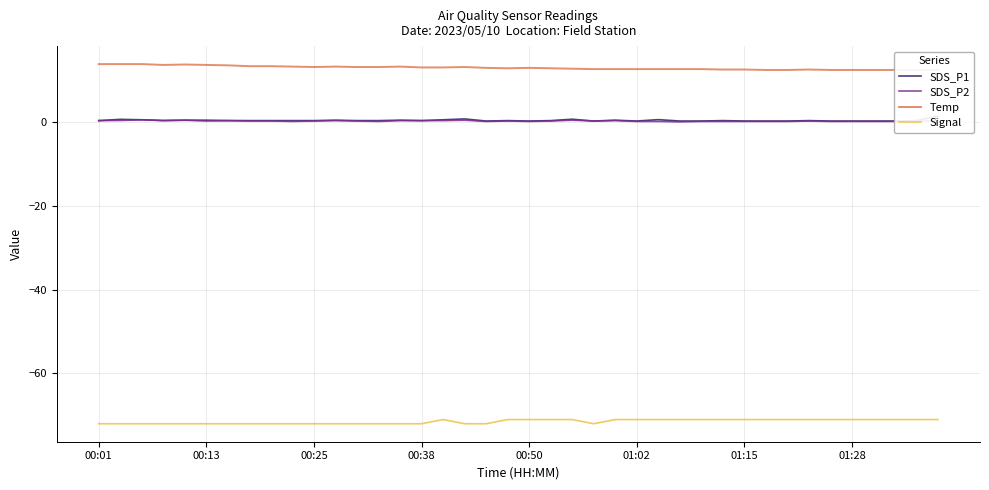

The SDS_P1 series shows 0.1 at 00:38. True or false?

False